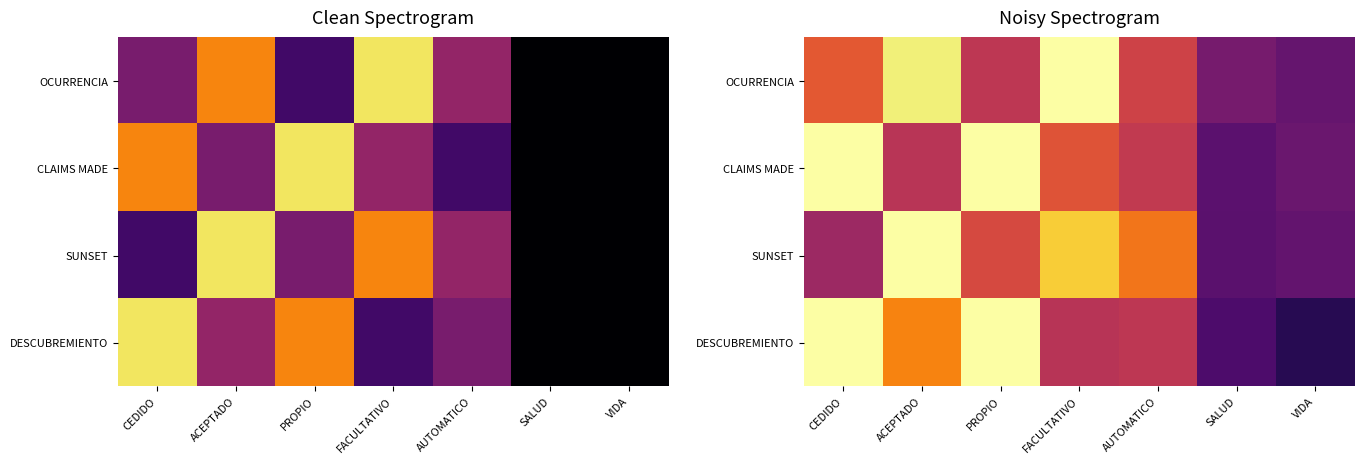

Where is SUNSET nearest to the value 0?

SALUD